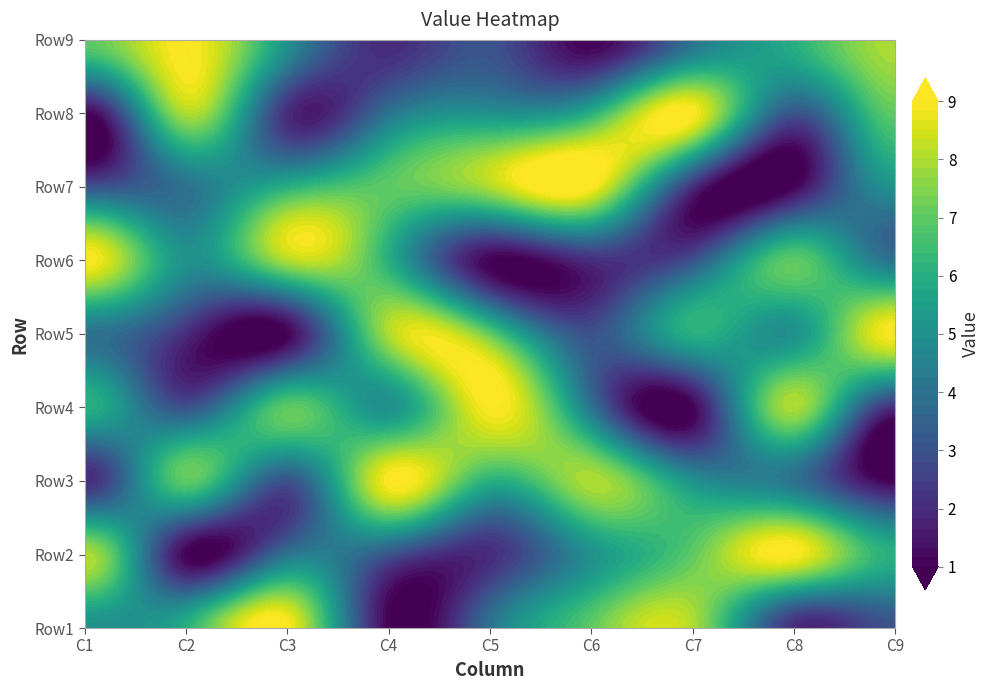

Which series has the largest total across all categories?

Row1